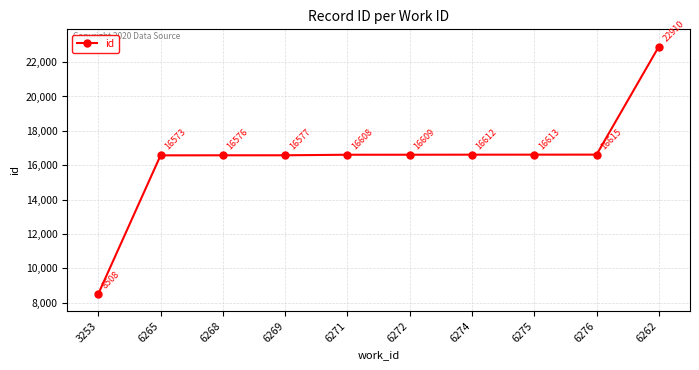

Which label corresponds to the smallest value in the chart?

3253